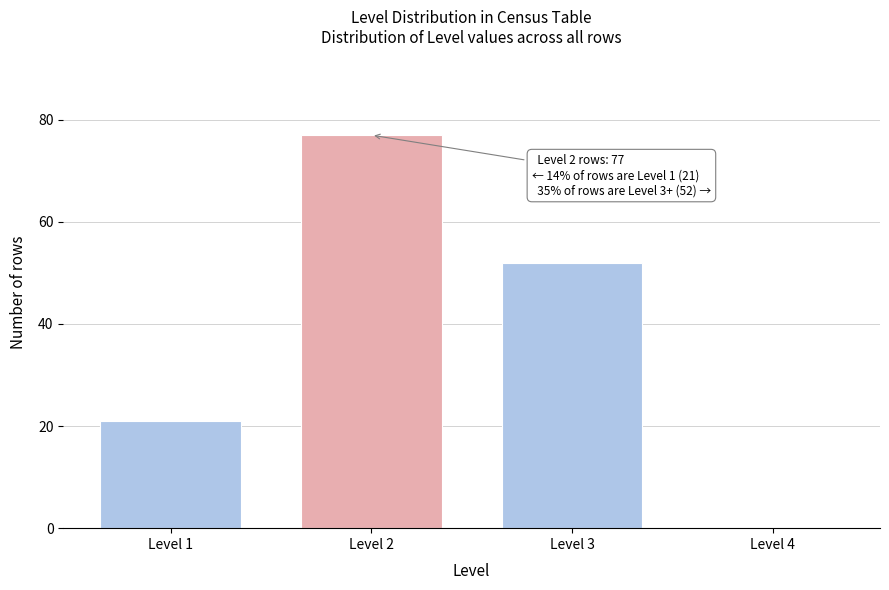

Reading left to right, list all the values displayed in this chart.

Level 1=21	Level 2=77	Level 3=52	Level 4=0